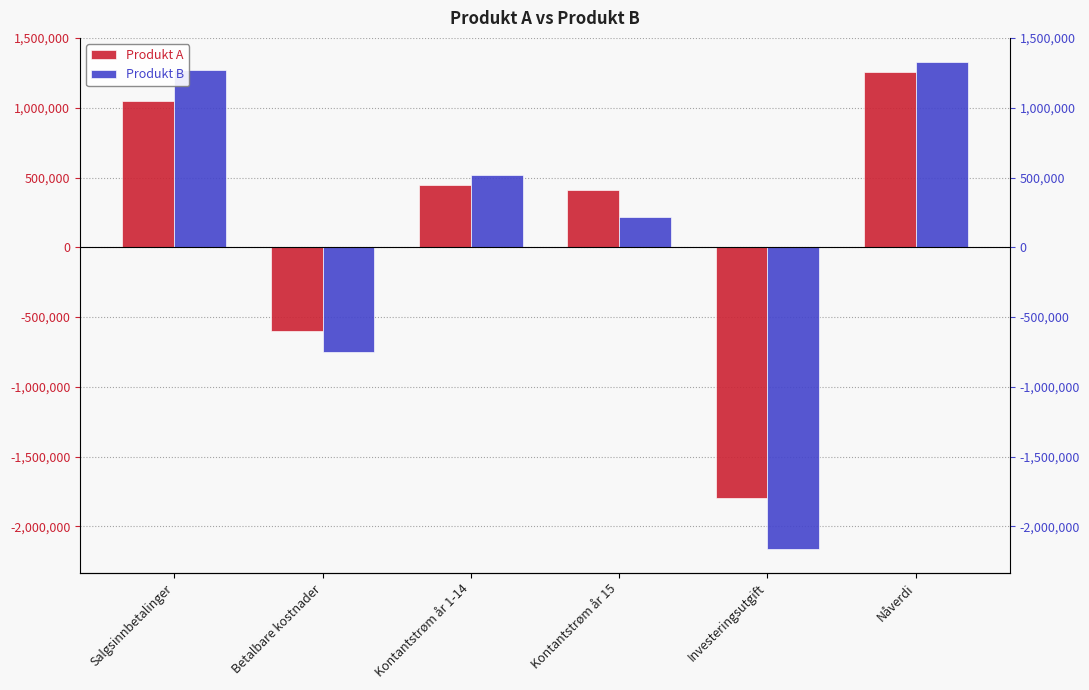

What is the approximate value of Produkt A at Kontantstrøm år 15?

410000.0